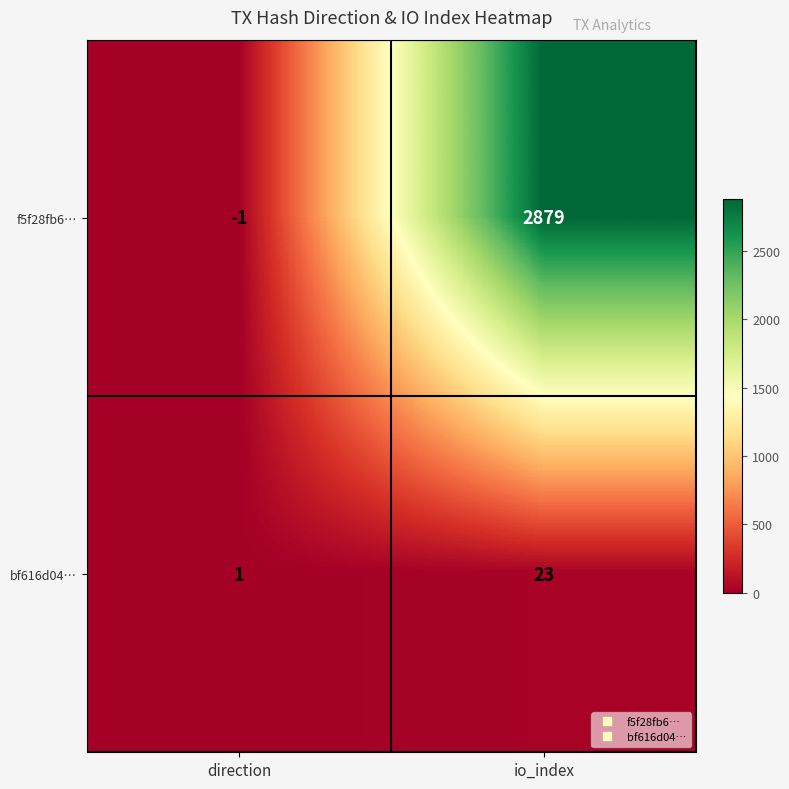

Which series has the largest total across all categories?

f5f28fb6…